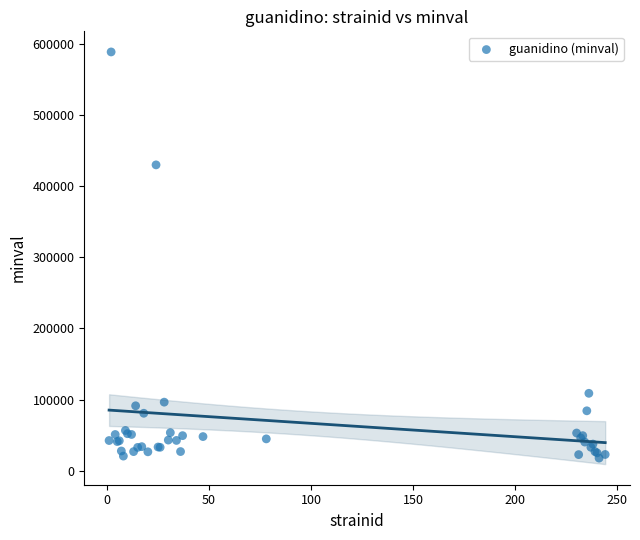

What Y value in the scatter plot is closest to 303211?

429857